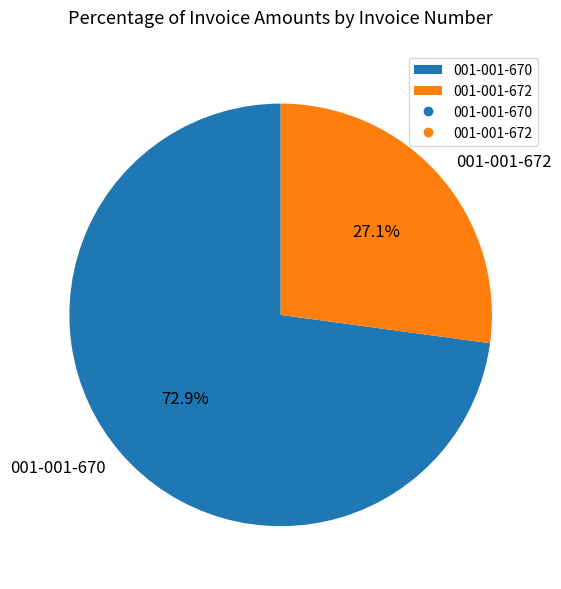

Is there any slice that represents more than half of the pie?

Yes